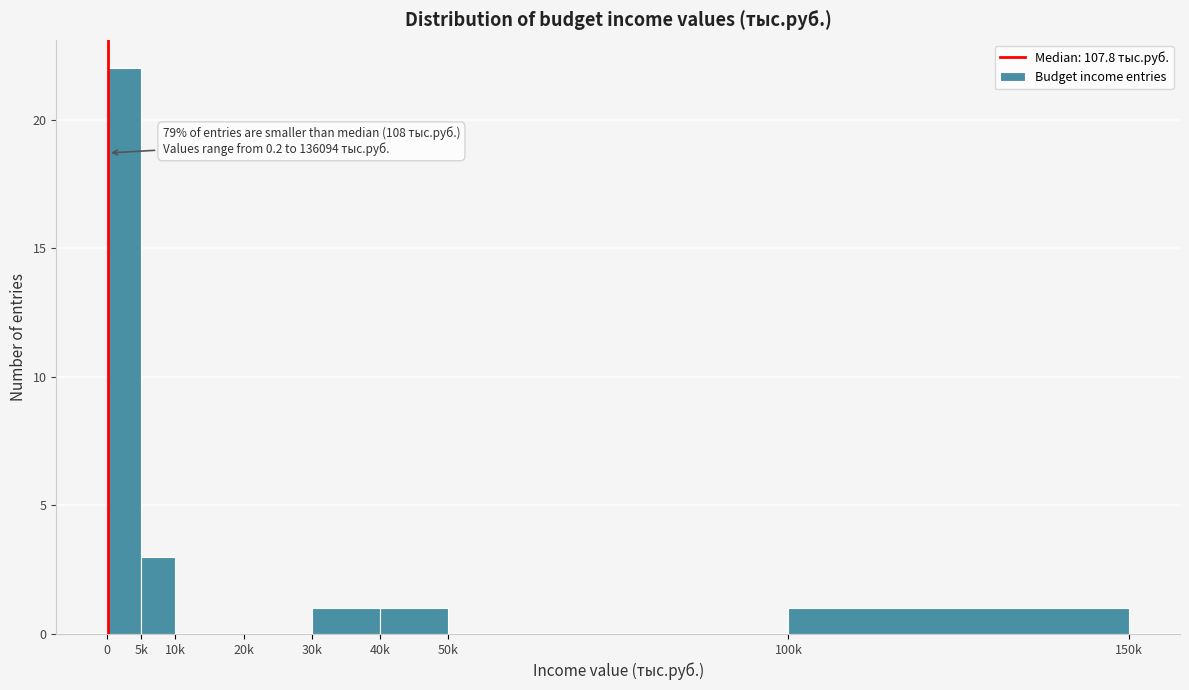

Reading left to right, list all the values displayed in this chart.

0=22	5k=3	10k=0	20k=0	30k=1	40k=1	50k=0	100k=1